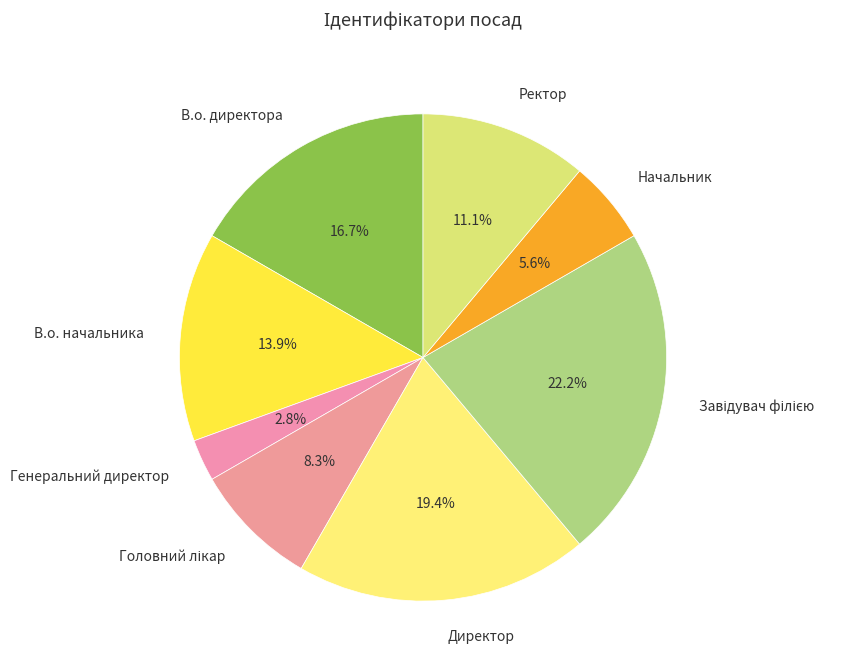

To the nearest percent, what percentage of the pie is Ректор?

11%